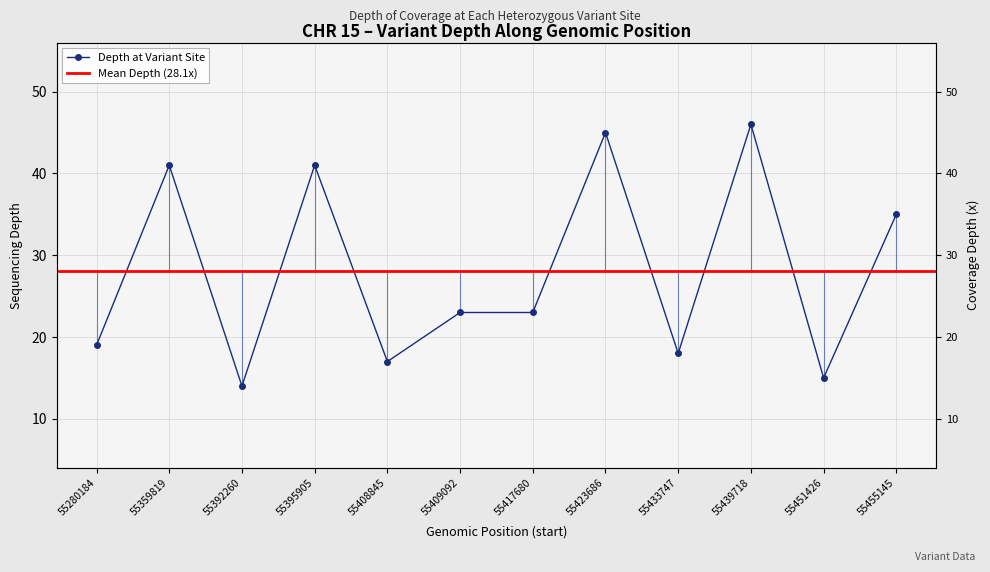

What is the sum of the values at 55408845 and 55433747?

35